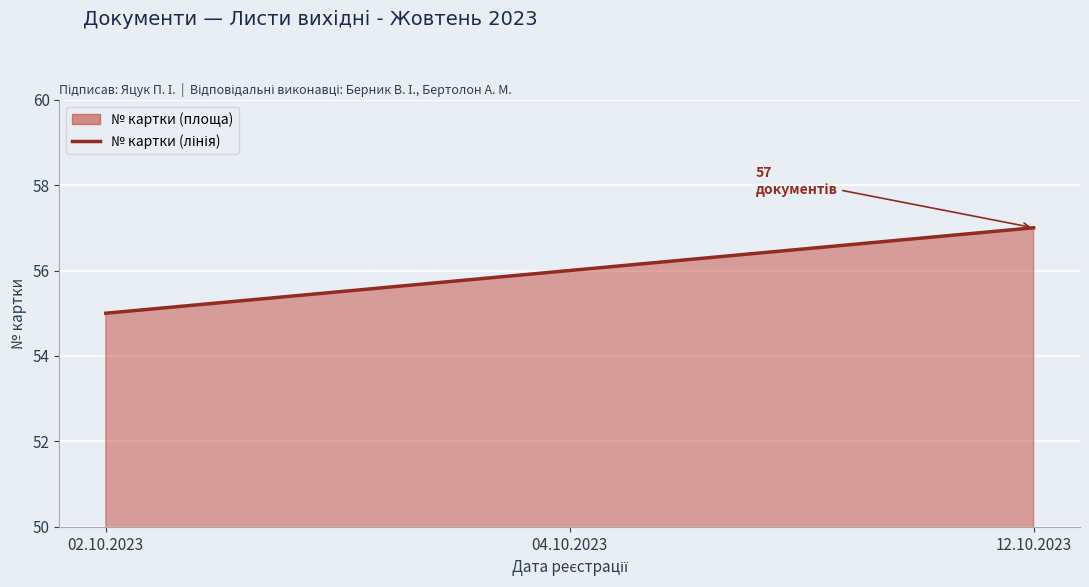

At which label does the data first exceed 56?

12.10.2023